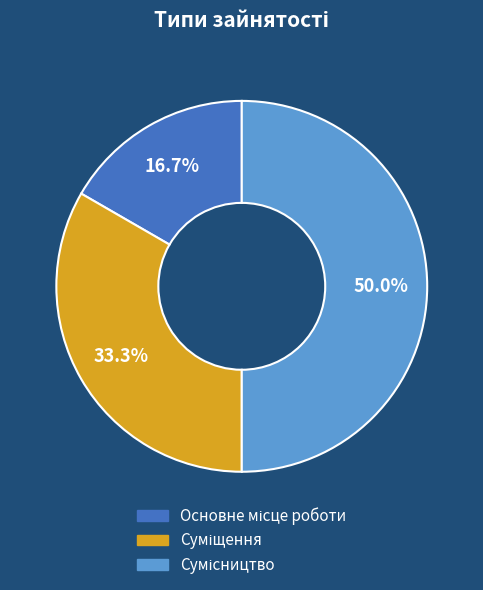

What is the change in value from Основне місце роботи to Сумісництво?

+2